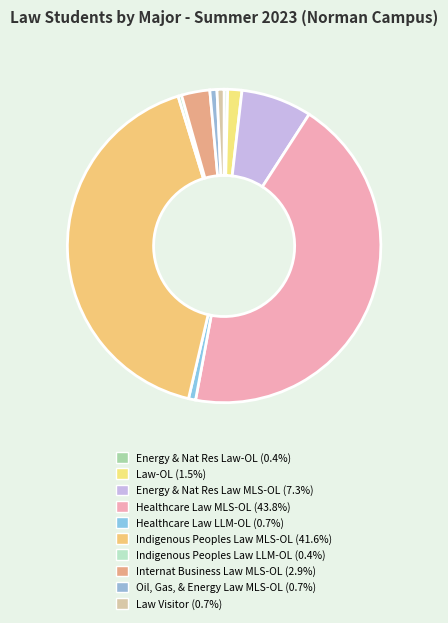

Rank the categories by value from lowest to highest.

G036 - Energy & Nat Res Law-OL, M526 - Indigenous Peoples Law LLM-OL, M504 - Healthcare Law LLM-OL, M752 - Oil, Gas, & Energy Law MLS-OL, X051 - Law Visitor, M361 - Law-OL, M589 - Internat Business Law MLS-OL, M368 - Energy & Nat Res Law MLS-OL, M522 - Indigenous Peoples Law MLS-OL, M503 - Healthcare Law MLS-OL